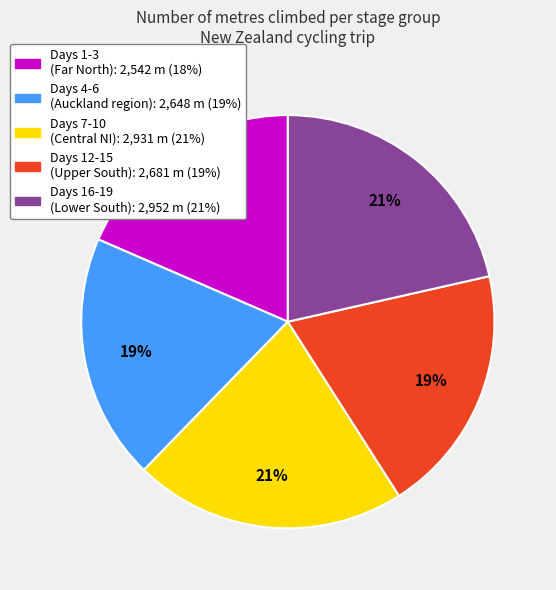

To the nearest percent, what is the difference between the largest and smallest slice percentages?

3%